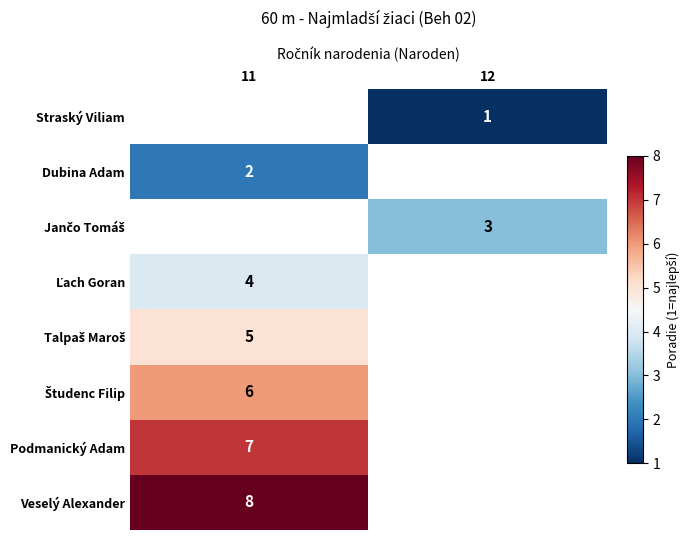

At which label does Jančo Tomáš reach its minimum?

11